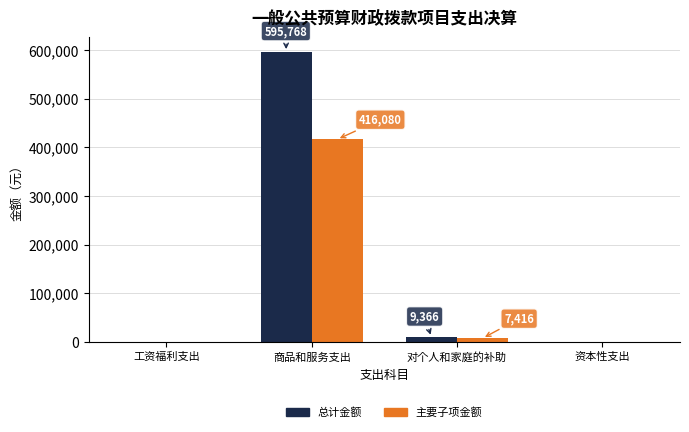

True or false: 总计金额 has a value of 595768.0 at 商品和服务支出.

True